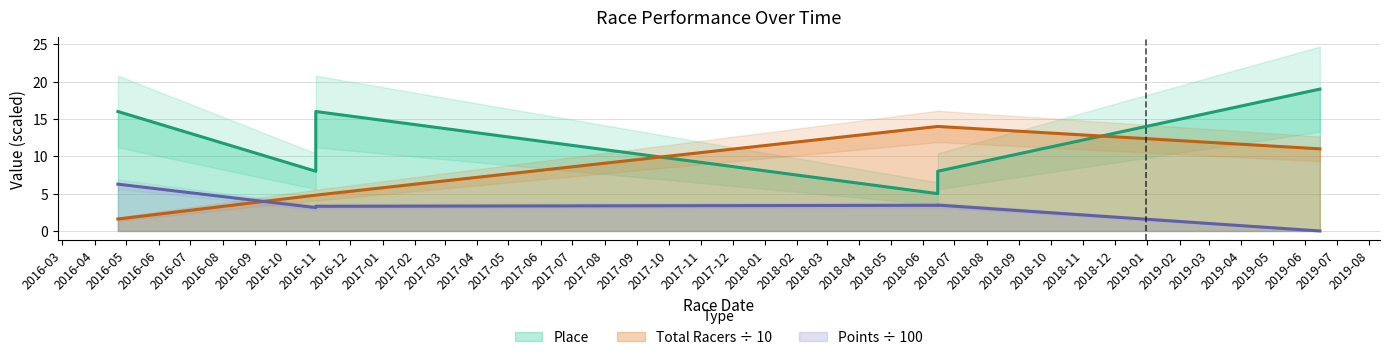

What is the label of the 6th point from the left?

2019-06-15